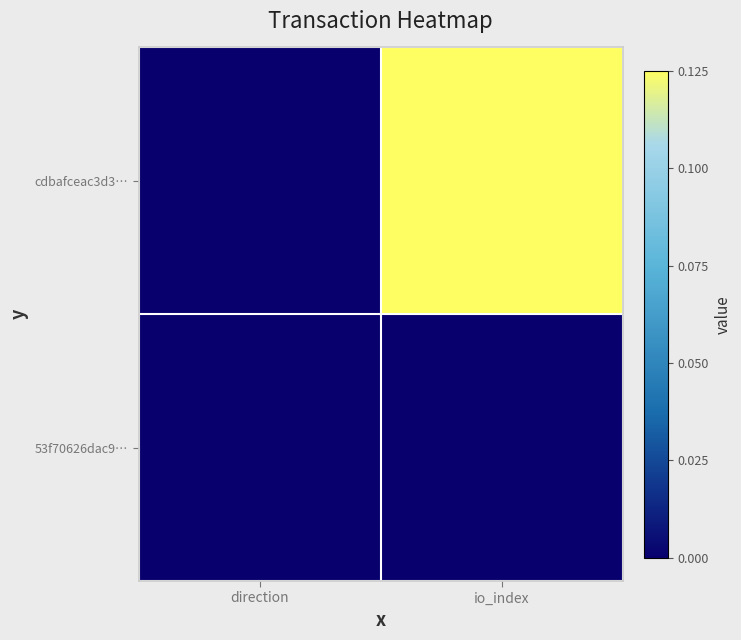

Which series has the largest total across all categories?

cdbafceac3d3…